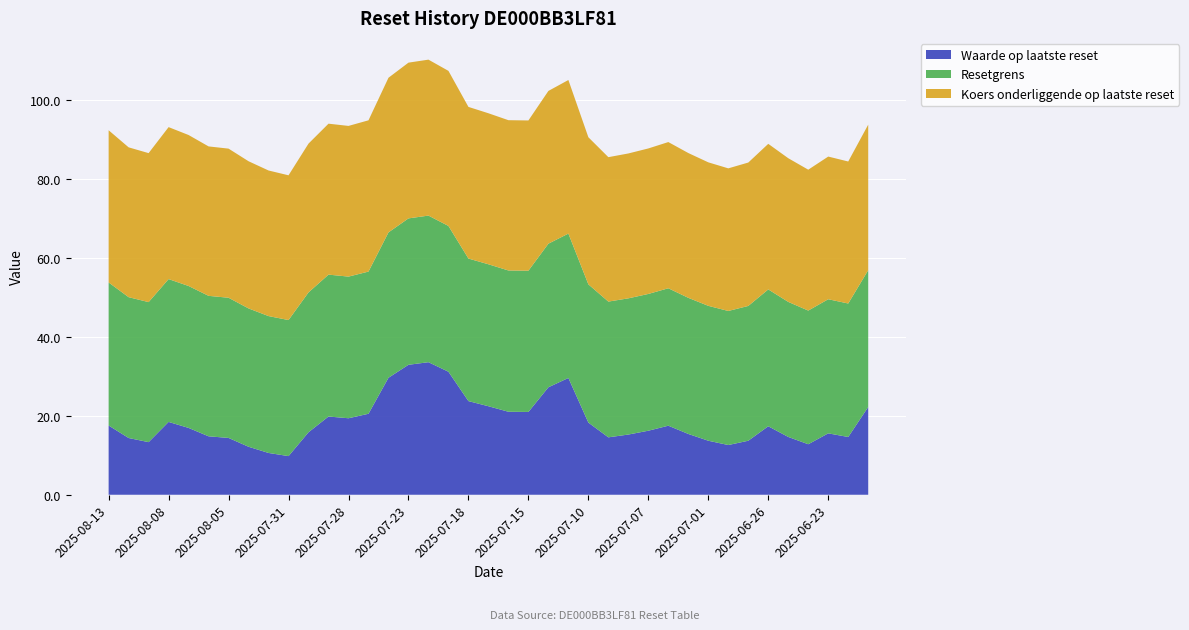

Reading left to right, list all the values displayed in this chart.

Waarde op laatste reset: 2025-08-13=17.6	2025-08-12=14.4	2025-08-11=13.3	2025-08-08=18.5	2025-08-07=16.9	2025-08-06=14.8	2025-08-05=14.4	2025-08-04=12.2	2025-08-01=10.6	2025-07-31=9.8	2025-07-30=15.8	2025-07-29=19.8	2025-07-28=19.4	2025-07-25=20.5	2025-07-24=29.7	2025-07-23=33.0	2025-07-22=33.6	2025-07-21=31.2	2025-07-18=23.8	2025-07-17=22.4	2025-07-16=21.1	2025-07-15=21.0	2025-07-14=27.3	2025-07-11=29.6	2025-07-10=18.3	2025-07-09=14.6	2025-07-08=15.3	2025-07-07=16.2	2025-07-03=17.5	2025-07-02=15.4	2025-07-01=13.7	2025-06-30=12.6	2025-06-27=13.7	2025-06-26=17.4	2025-06-25=14.7	2025-06-24=12.8	2025-06-23=15.6	2025-06-20=14.7	2025-06-18=22.3
Resetgrens: 2025-08-13=36.3	2025-08-12=35.7	2025-08-11=35.5	2025-08-08=36.2	2025-08-07=36.0	2025-08-06=35.6	2025-08-05=35.6	2025-08-04=35.1	2025-08-01=34.7	2025-07-31=34.5	2025-07-30=35.5	2025-07-29=36.0	2025-07-28=35.9	2025-07-25=36.1	2025-07-24=36.9	2025-07-23=37.1	2025-07-22=37.2	2025-07-21=37.0	2025-07-18=36.2	2025-07-17=36.0	2025-07-16=35.8	2025-07-15=35.8	2025-07-14=36.4	2025-07-11=36.6	2025-07-10=35.1	2025-07-09=34.4	2025-07-08=34.5	2025-07-07=34.7	2025-07-03=34.9	2025-07-02=34.5	2025-07-01=34.2	2025-06-30=34.0	2025-06-27=34.2	2025-06-26=34.7	2025-06-25=34.3	2025-06-24=33.9	2025-06-23=34.0	2025-06-20=33.9	2025-06-18=34.7
Koers onderliggende op laatste reset: 2025-08-13=38.6	2025-08-12=38.0	2025-08-11=37.8	2025-08-08=38.5	2025-08-07=38.3	2025-08-06=37.9	2025-08-05=37.8	2025-08-04=37.3	2025-08-01=36.9	2025-07-31=36.7	2025-07-30=37.7	2025-07-29=38.3	2025-07-28=38.2	2025-07-25=38.4	2025-07-24=39.2	2025-07-23=39.5	2025-07-22=39.6	2025-07-21=39.3	2025-07-18=38.5	2025-07-17=38.3	2025-07-16=38.1	2025-07-15=38.1	2025-07-14=38.7	2025-07-11=39.0	2025-07-10=37.3	2025-07-09=36.6	2025-07-08=36.7	2025-07-07=36.9	2025-07-03=37.1	2025-07-02=36.7	2025-07-01=36.4	2025-06-30=36.2	2025-06-27=36.4	2025-06-26=36.9	2025-06-25=36.4	2025-06-24=35.7	2025-06-23=36.2	2025-06-20=36.0	2025-06-18=36.9